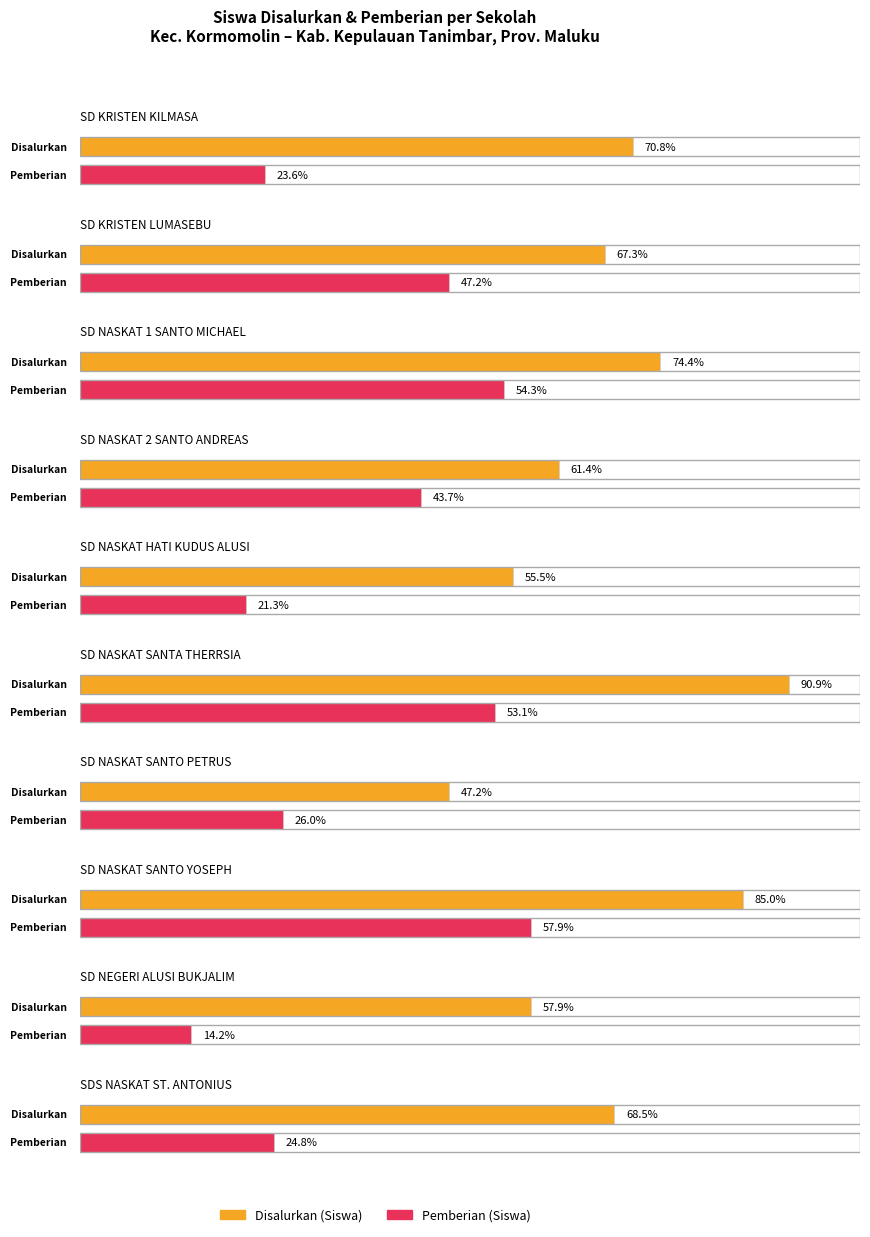

How many bars are there in total?

20